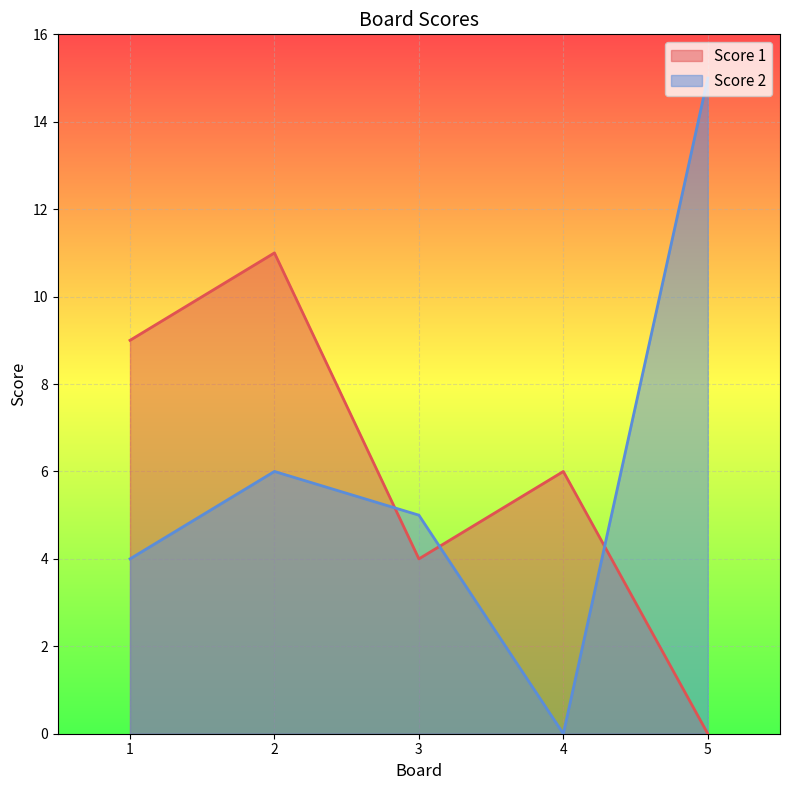

True or false: Score 2 and Score 1 intersect in this chart.

True